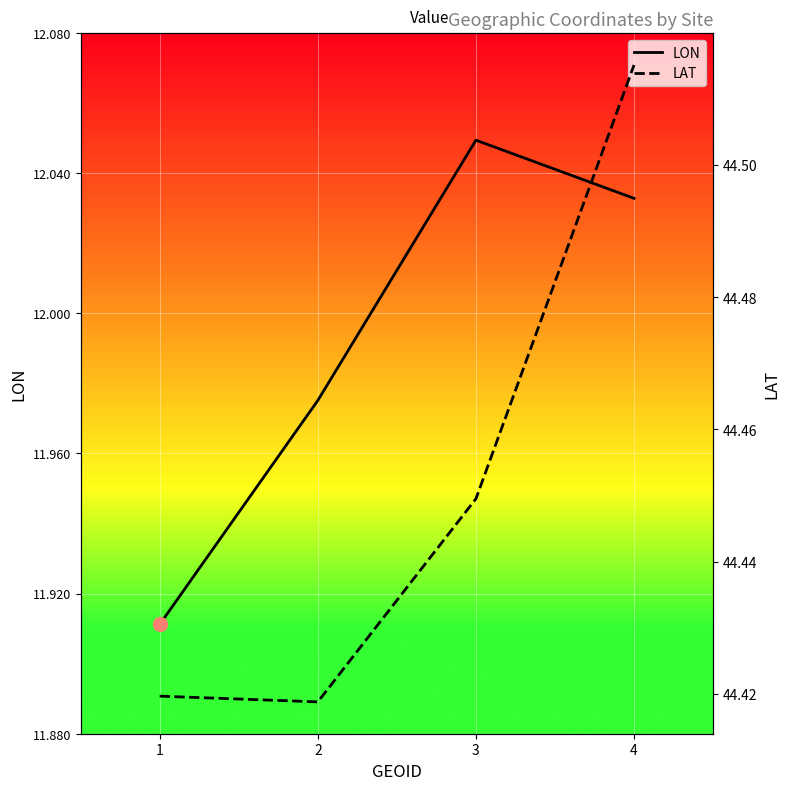

Is this an area chart (filled region under the line)?

No